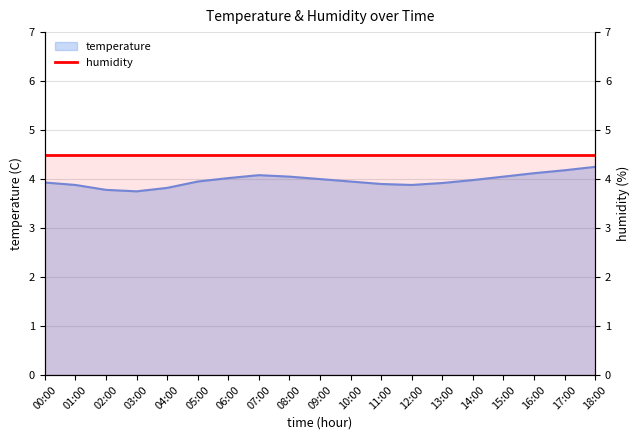

What position from the right is 10:00?

9